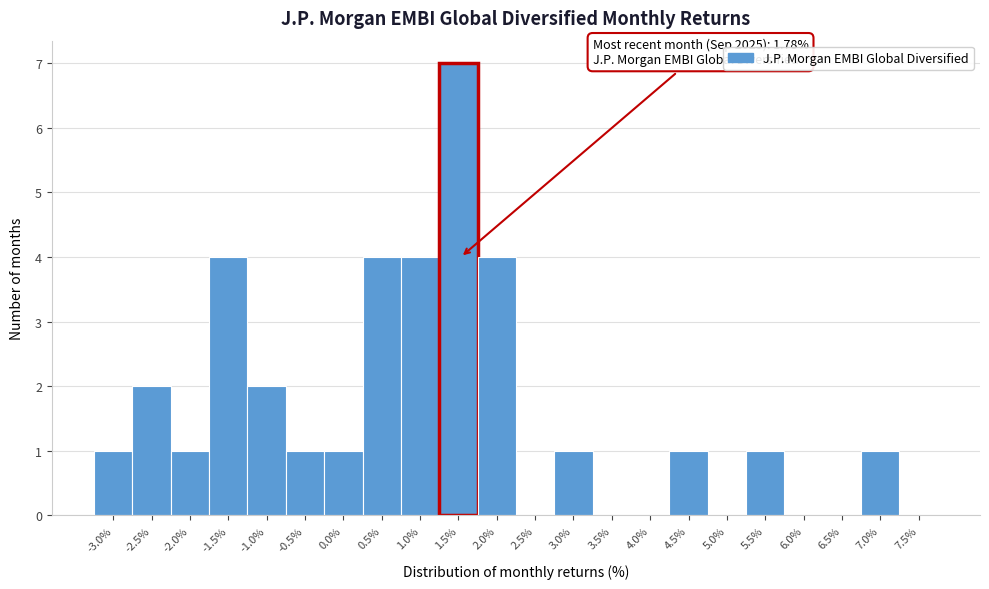

Reading left to right, transcribe all the data shown in this chart.

-3.0%=1	-2.5%=2	-2.0%=1	-1.5%=4	-1.0%=2	-0.5%=1	0.0%=1	0.5%=4	1.0%=4	1.5%=7	2.0%=4	2.5%=0	3.0%=1	3.5%=0	4.0%=0	4.5%=1	5.0%=0	5.5%=1	6.0%=0	6.5%=0	7.0%=1	7.5%=0